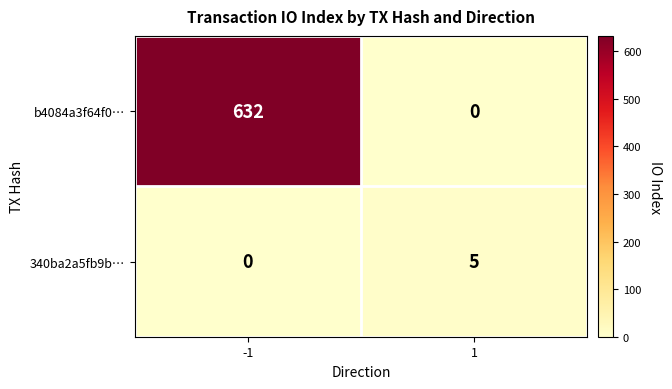

Rank the series by their average value, from lowest to highest.

340ba2a5fb9b…, b4084a3f64f0…